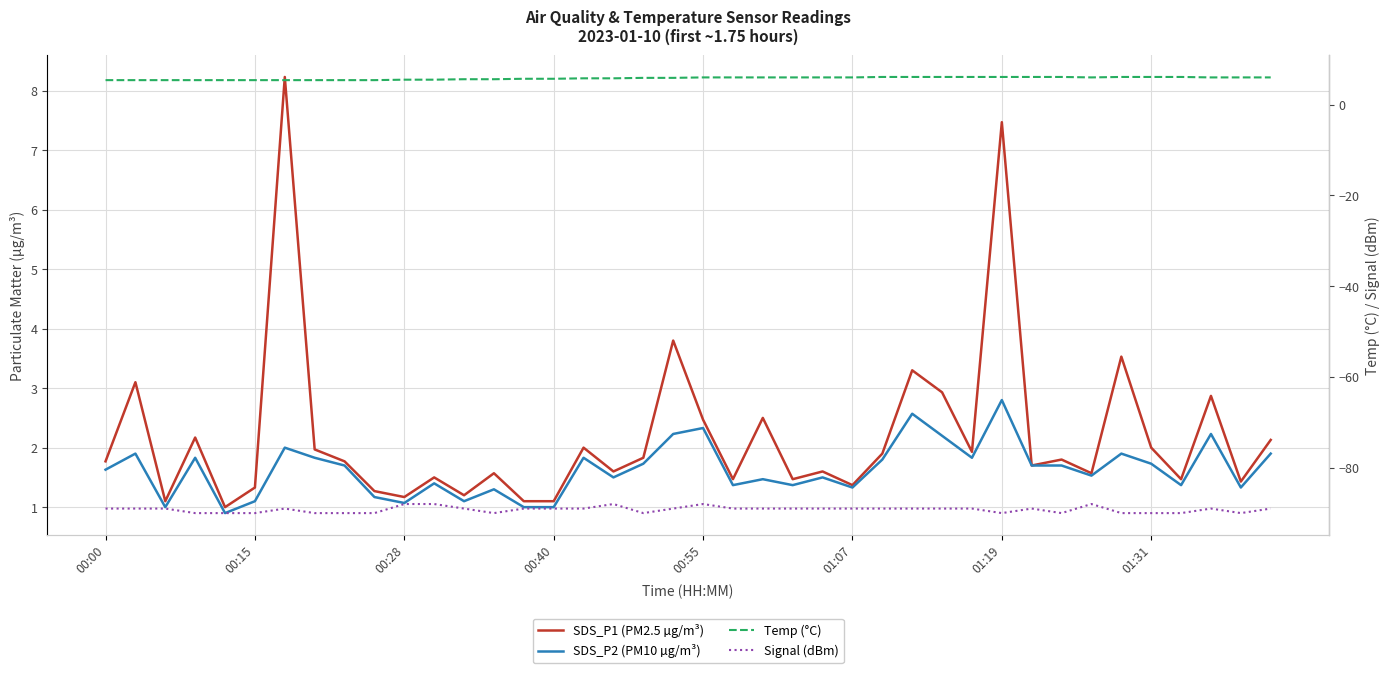

Does the chart have visible grid lines?

Yes